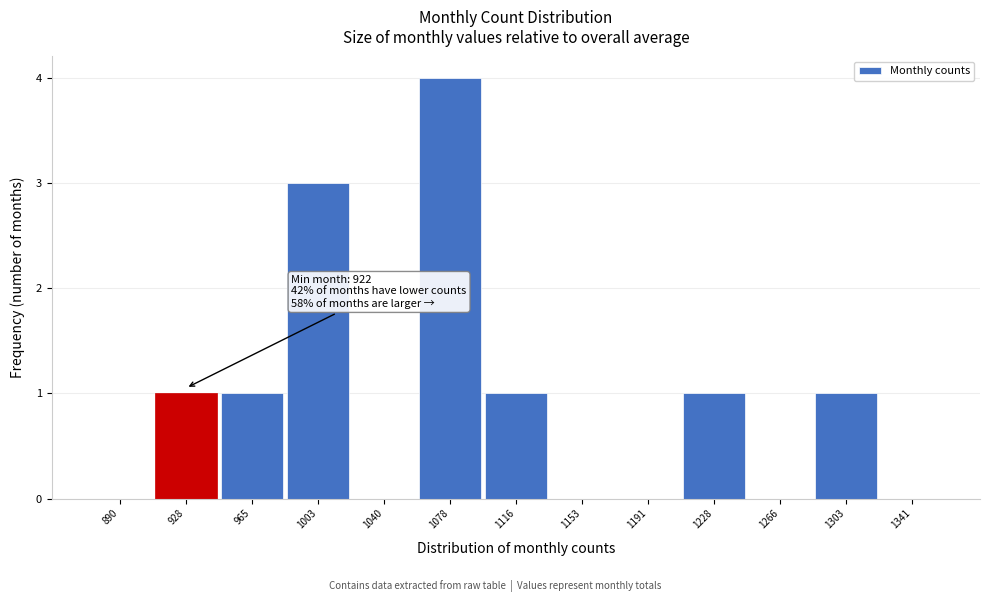

Over which range of the x-axis is the bar tallest?

1060 to 1095